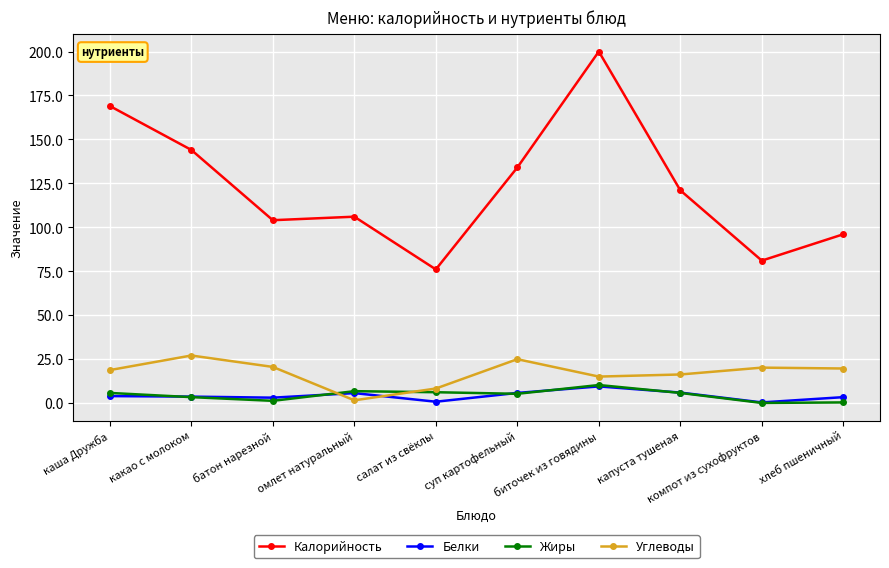

Is the value of Белки at омлет натуральный greater than the value of Жиры at хлеб пшеничный?

Yes